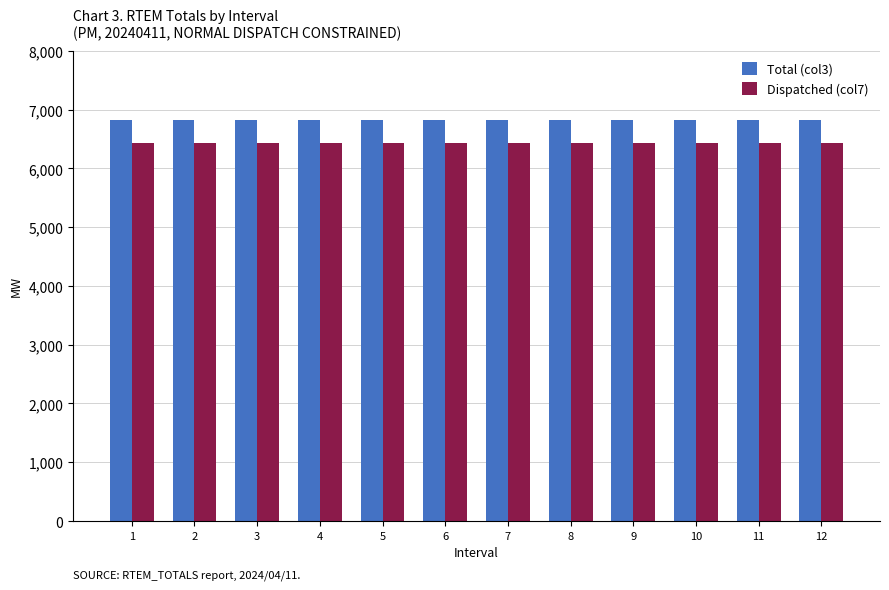

The Total (col3) series shows 2361.4 at 4. True or false?

False